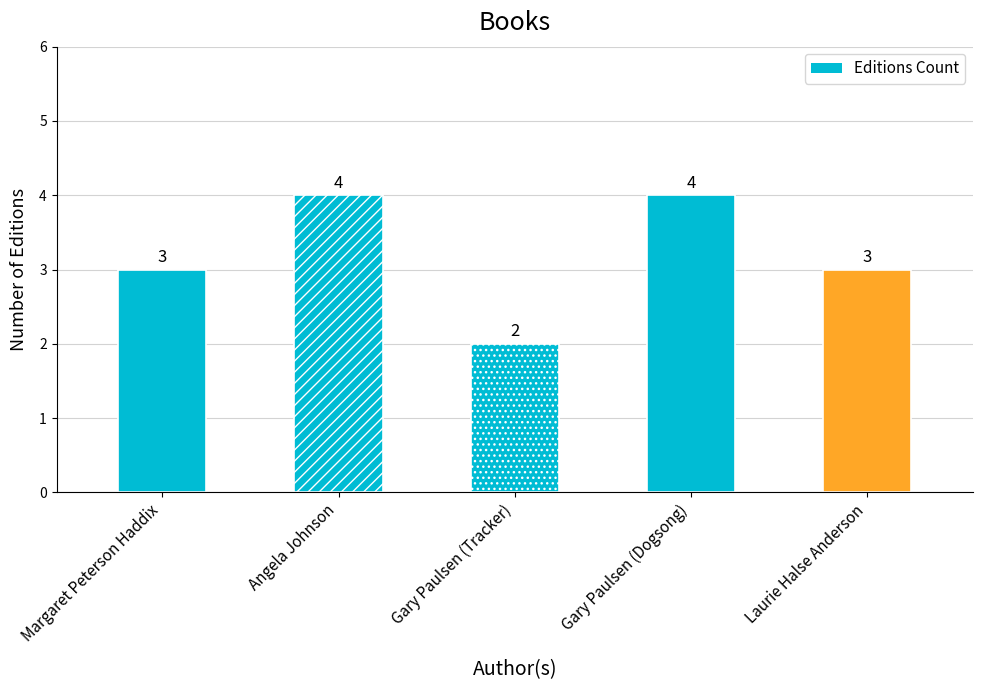

How many bars are there in total?

5